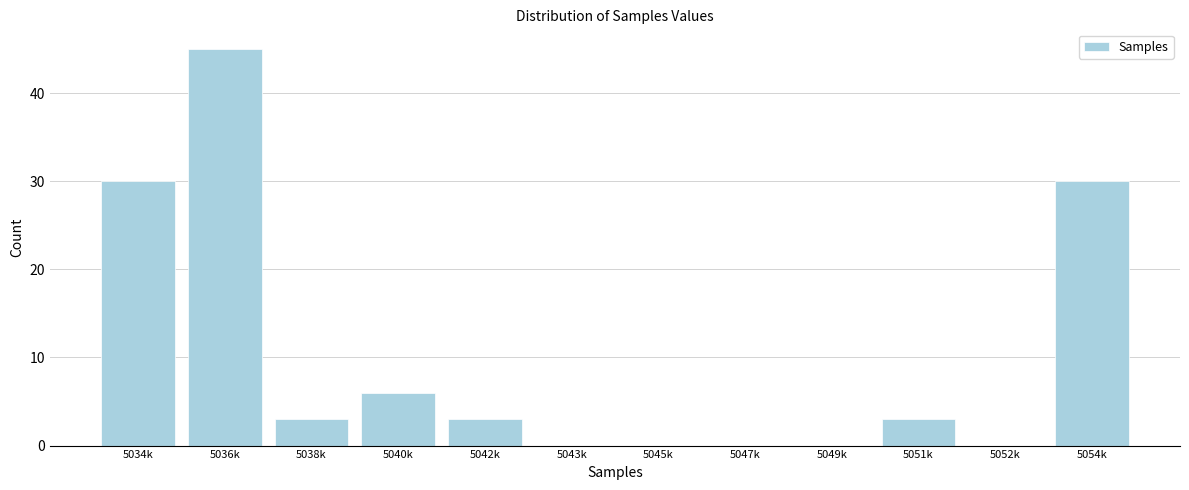

Reading left to right, what are all the values shown in this chart?

5034k=30	5036k=45	5038k=3	5040k=6	5042k=3	5043k=0	5045k=0	5047k=0	5049k=0	5051k=3	5052k=0	5054k=30